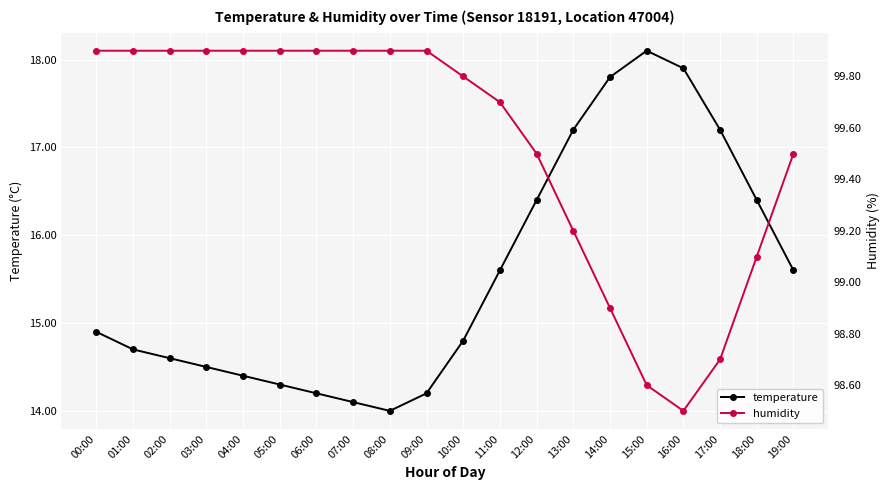

What is the value of the temperature point at the 17th from the left?

17.9